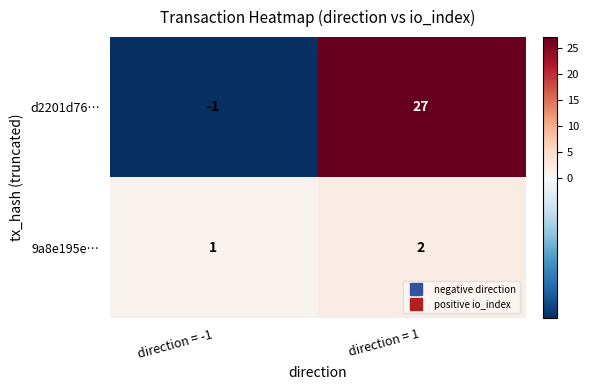

The value of 9a8e195e… at direction = 1 is 2. True or false?

True